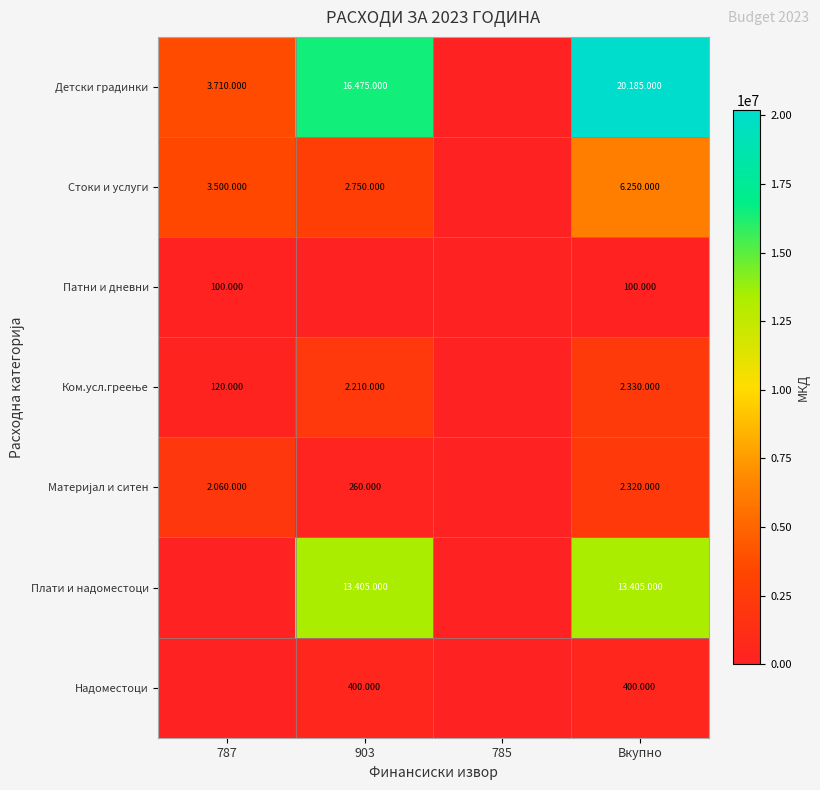

List the labels in order of Стоки и услуги value, largest first.

Вкупно, 787, 903, 785